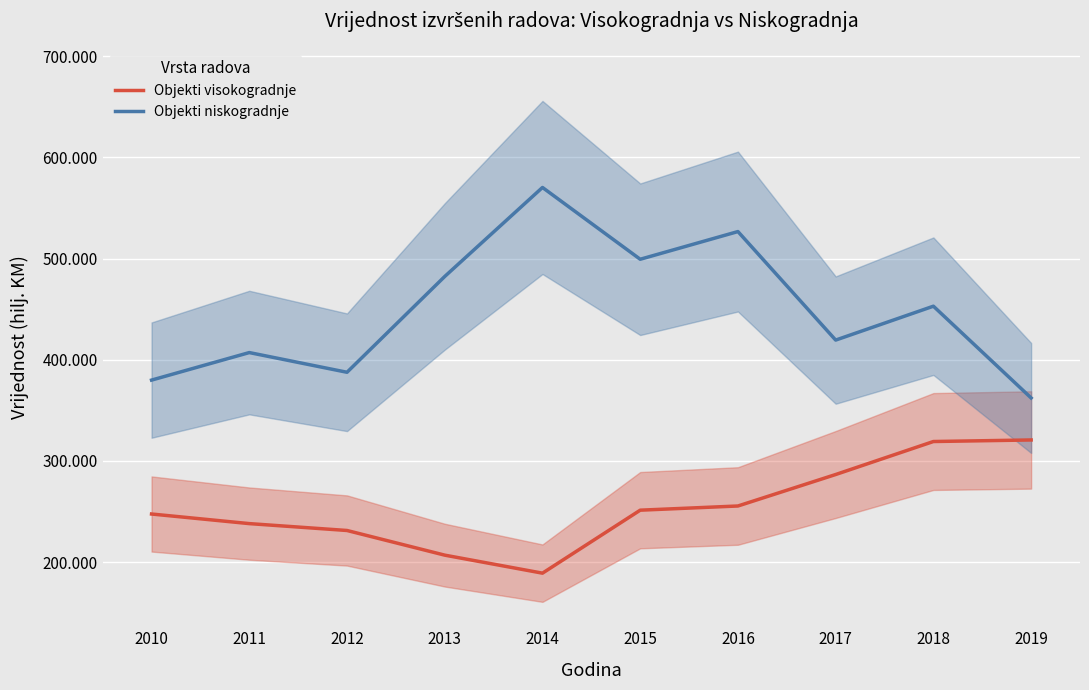

Which has a higher value, 2015 or 2017?

2017